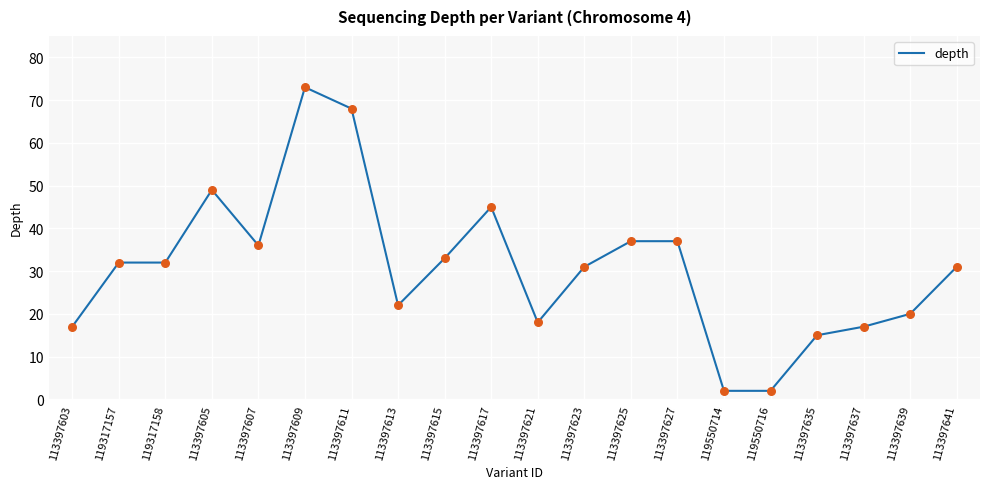

Between 113397609 and 113397621, which is larger?

113397609